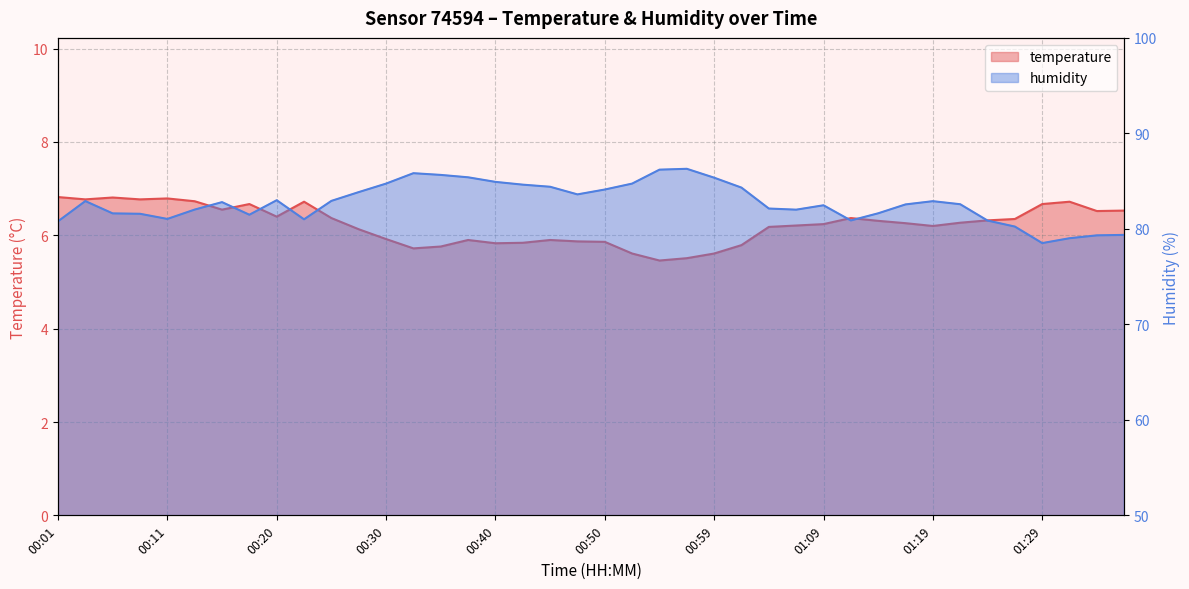

What is the difference between the highest and lowest values at 00:28?

77.7